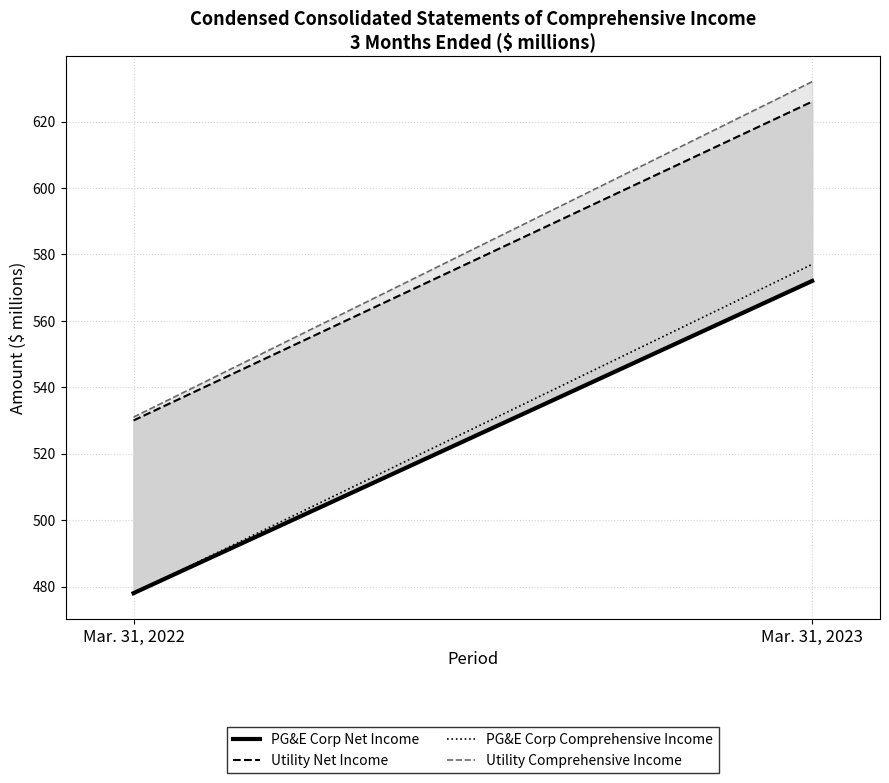

Between Mar. 31, 2022 and Mar. 31, 2023, which series saw the biggest shift?

Utility Comprehensive Income